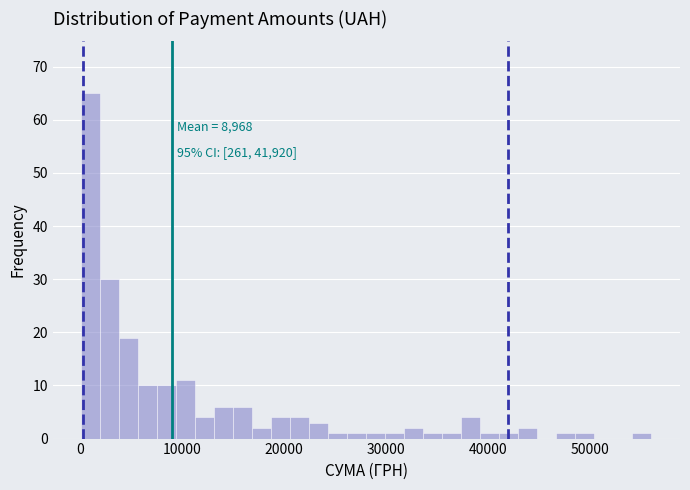

Around what value on the x-axis is the tallest bar? Give the approximate position of its centre, as read against the axis.

1000